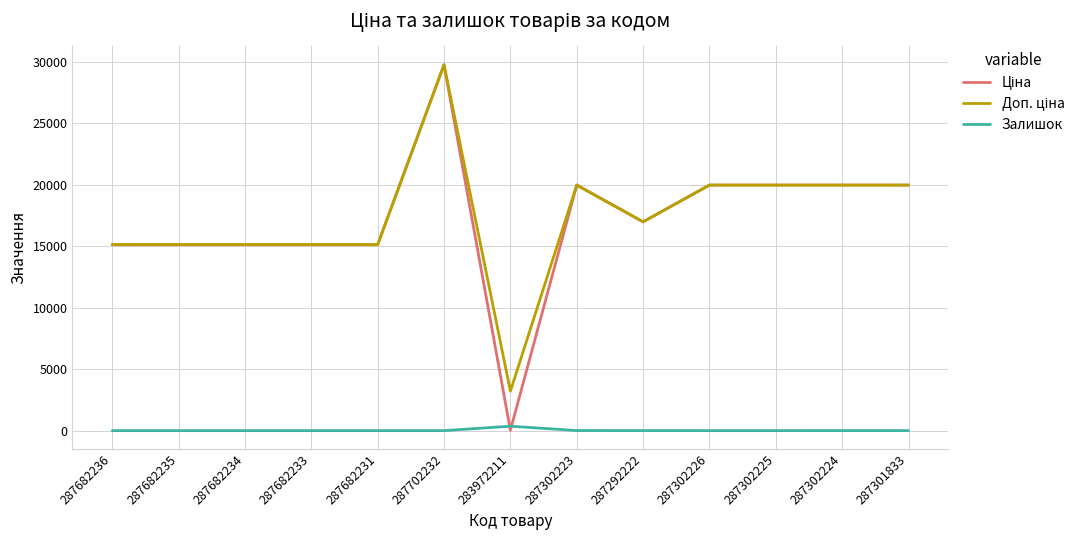

Which label corresponds to the largest value in the chart?

287702232